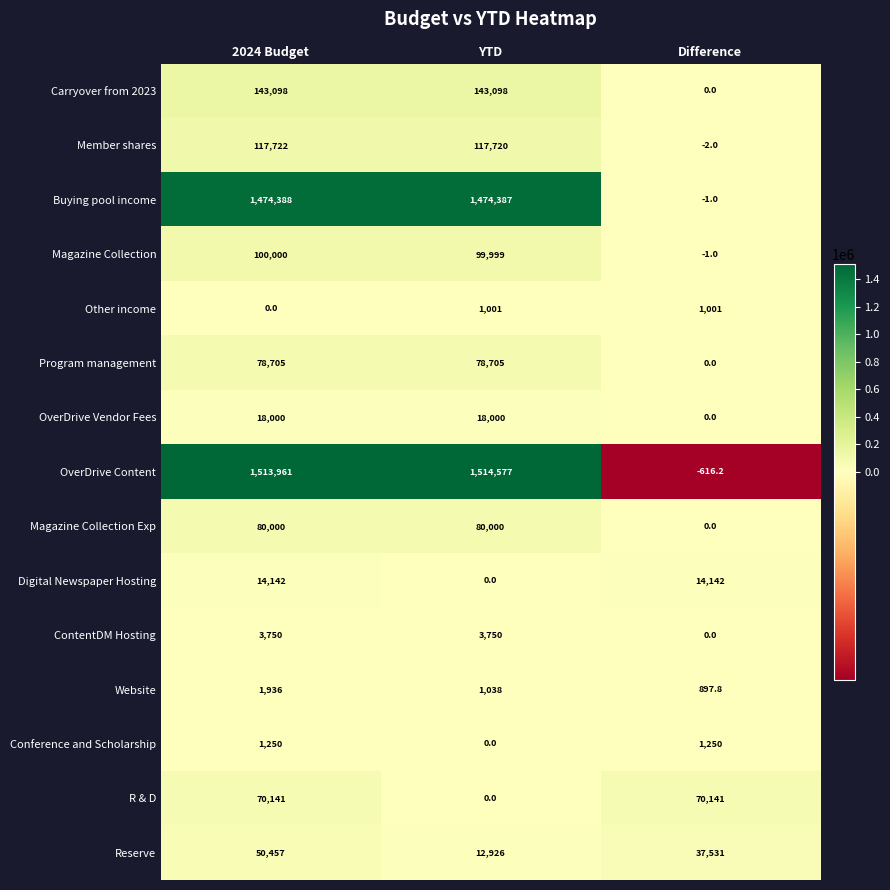

Count the number of categories in the chart.

3